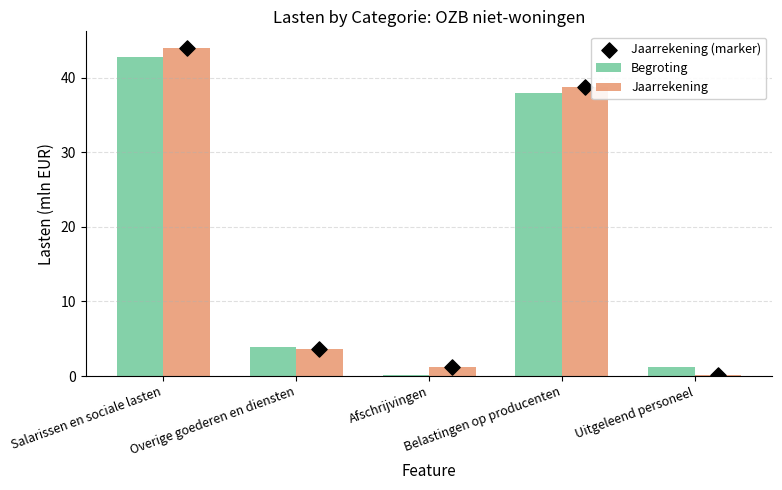

Which series reaches the maximum Y coordinate?

Jaarrekening